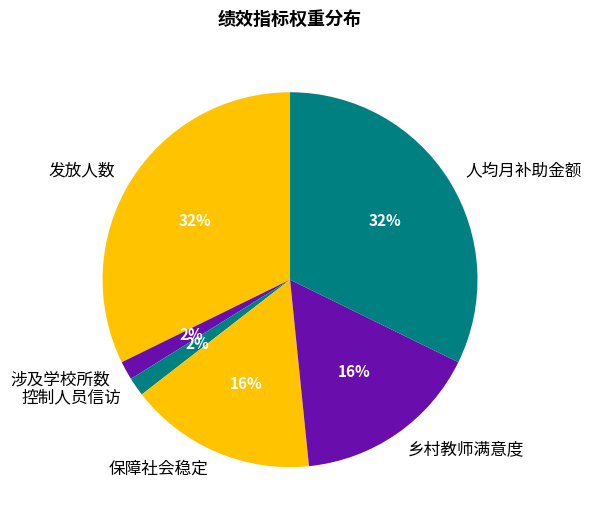

Between 人均月补助金额 and 控制人员信访, which is larger?

人均月补助金额